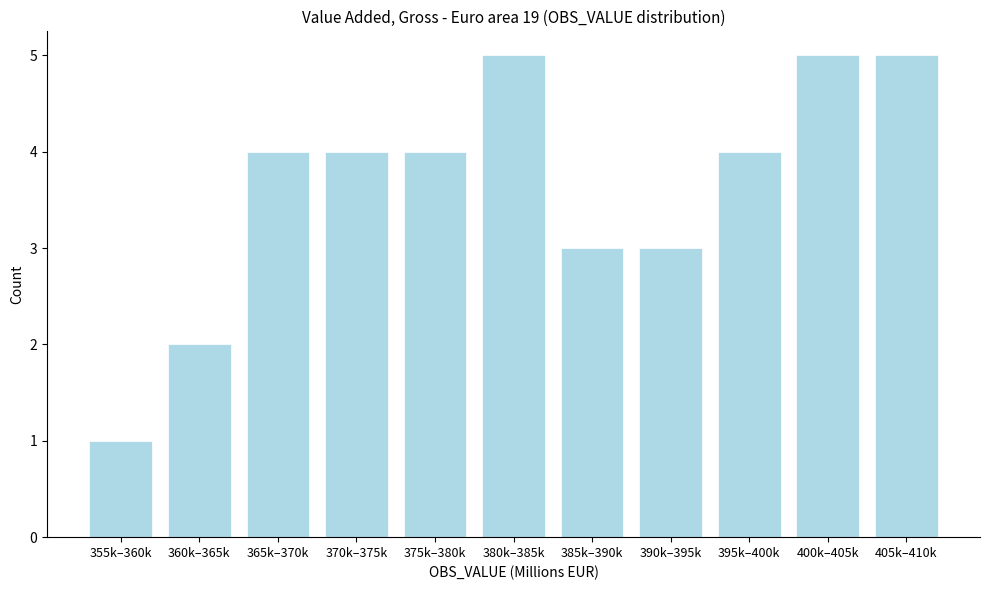

Reading left to right, extract all data points from this chart.

355k–360k=1	360k–365k=2	365k–370k=4	370k–375k=4	375k–380k=4	380k–385k=5	385k–390k=3	390k–395k=3	395k–400k=4	400k–405k=5	405k–410k=5